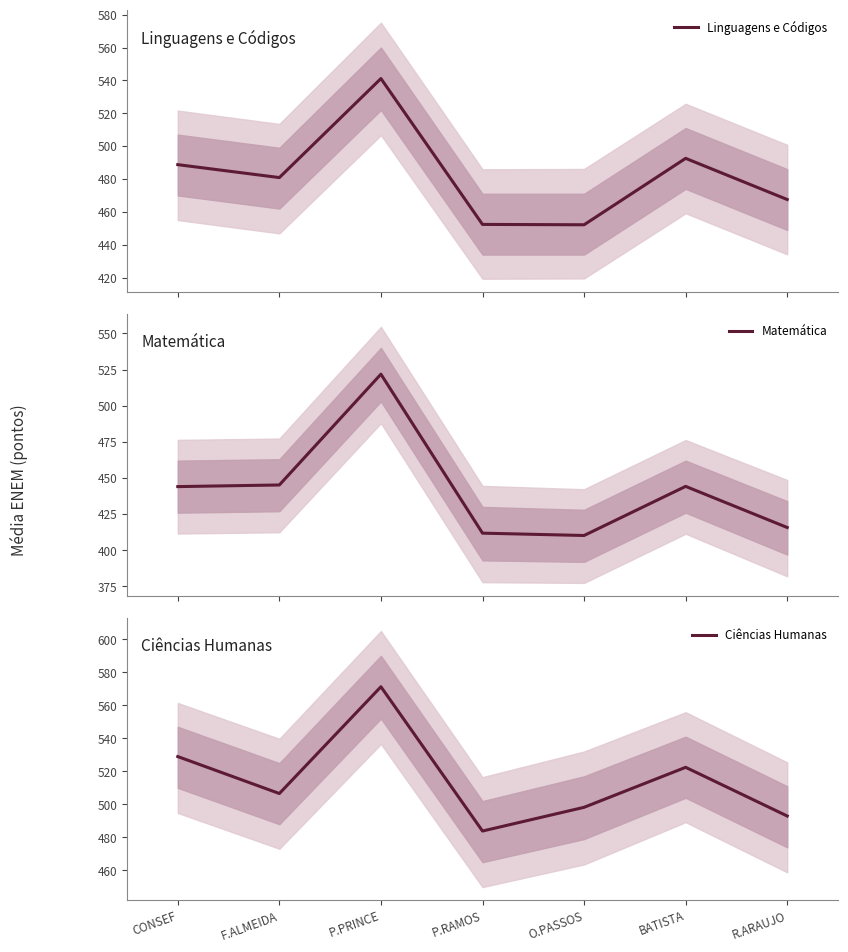

Reading right to left, what are all the values shown in this chart?

Linguagens e Códigos: 467.5	492.6	452.1	452.4	541.1	480.9	488.7
Matemática: 415.8	444.2	410.2	411.8	521.8	445.2	444.0
Ciências Humanas: 493.0	522.5	498.2	483.9	571.2	506.6	529.0